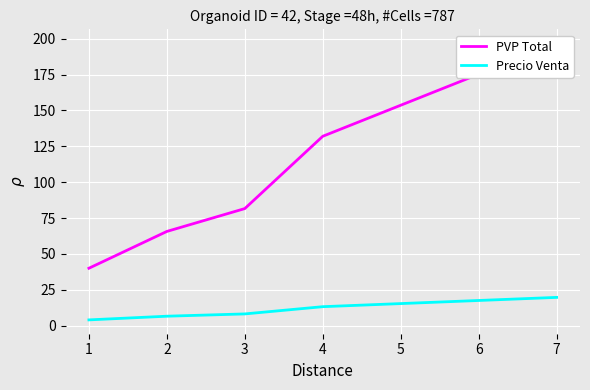

True or false: Precio Venta has a value of 10.9 at 7.

False